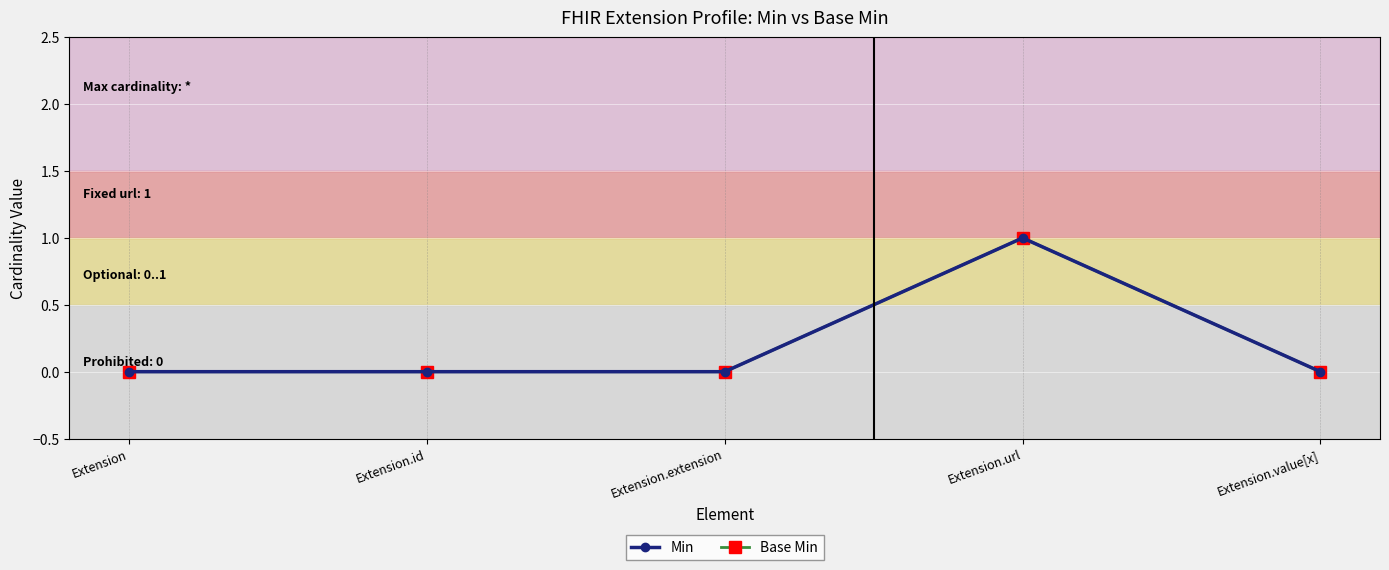

Is the value of Base Min at Extension.id greater than the value of Min at Extension?

No